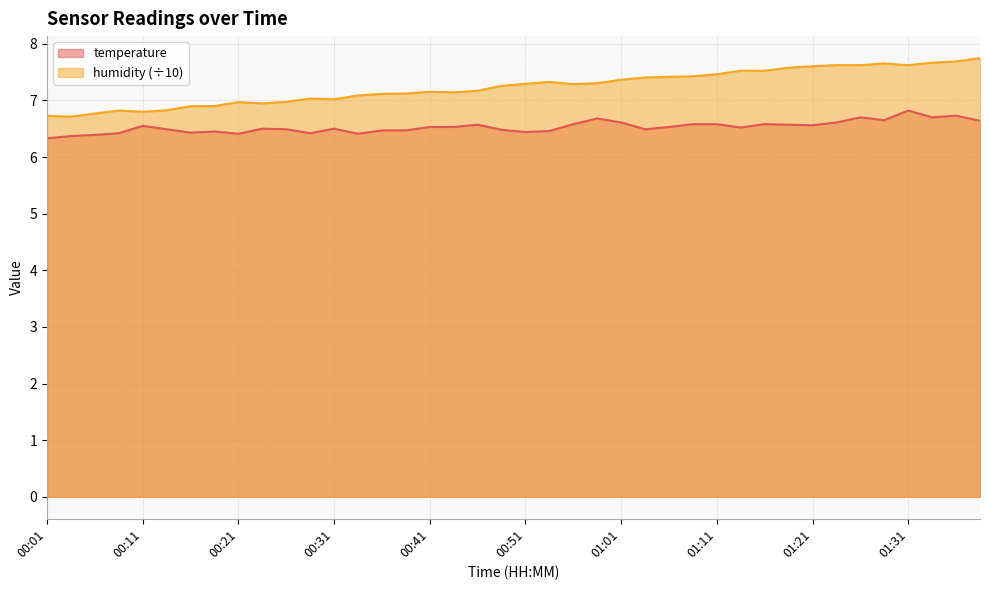

Which series changed the most between 00:38 and 00:51?

humidity